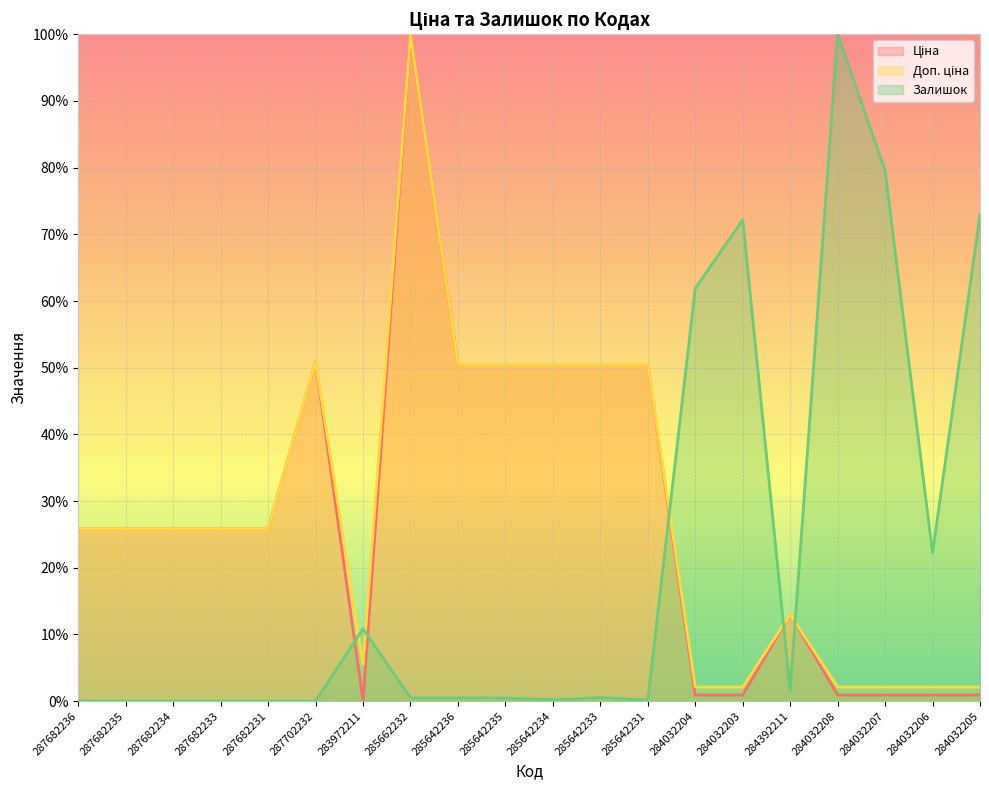

What position from the right is 284032207?

3